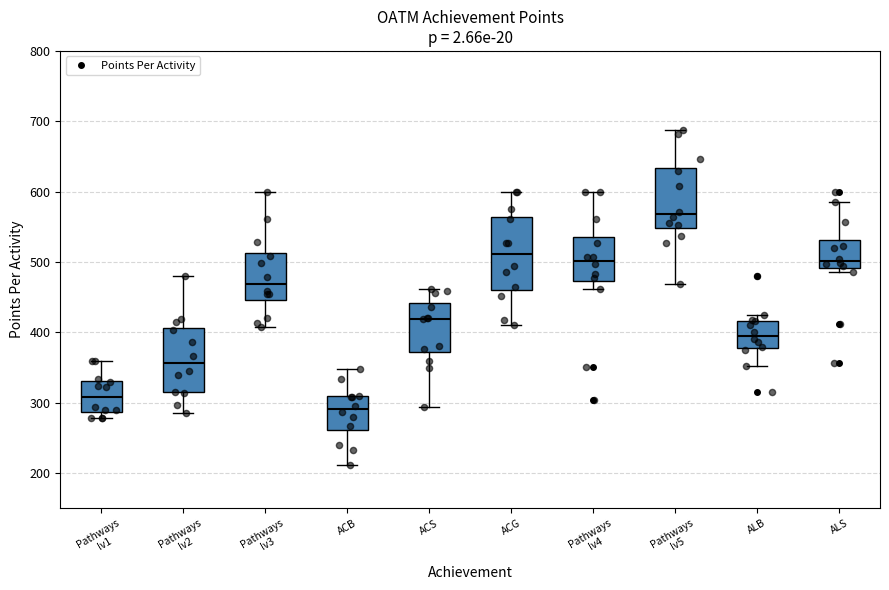

Where is the upper edge of the box for Pathways lv4 on the y-axis? The values are not printed on the chart, so give them approximately, as read against the axis.

540